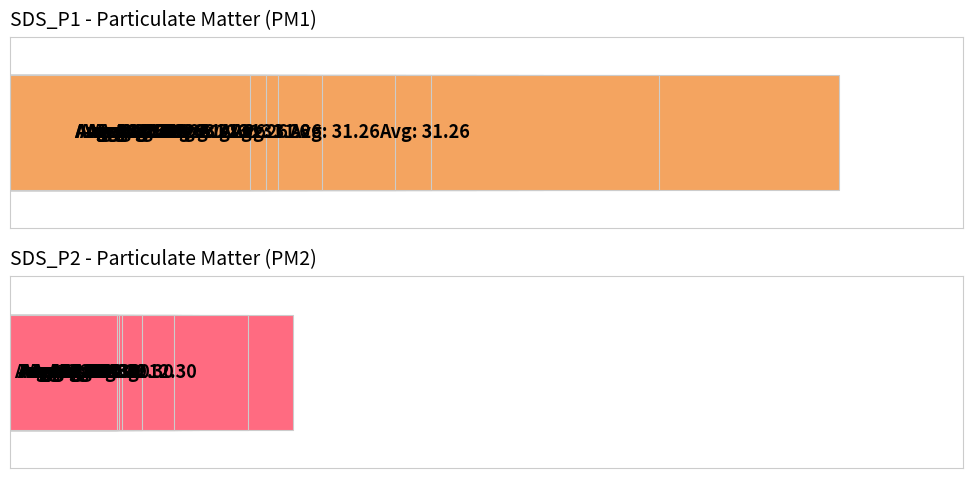

Reading right to left, extract all data points from this chart.

SDS_P1: 20.7	18.8	18.9	22.1	19.0	23.1	26.9	25.6	22.5	19.8	25.9	20.9	33.2	36.3	56.0	71.5	40.1	43.8	46.0	34.1
SDS_P2: 9.2	9.4	8.6	9.3	9.2	9.6	11.4	10.7	9.1	9.1	9.2	9.4	11.3	14.2	20.5	24.4	16.3	15.7	14.4	14.8